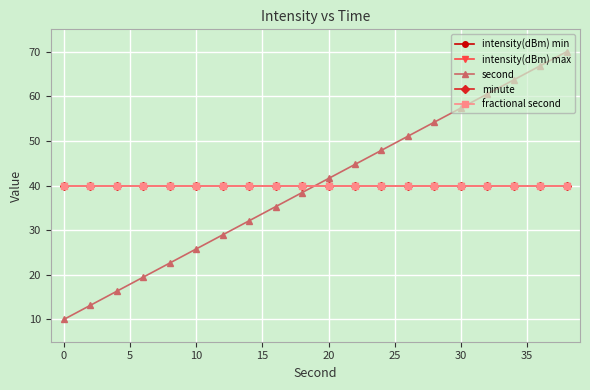

Does the chart have visible grid lines?

Yes